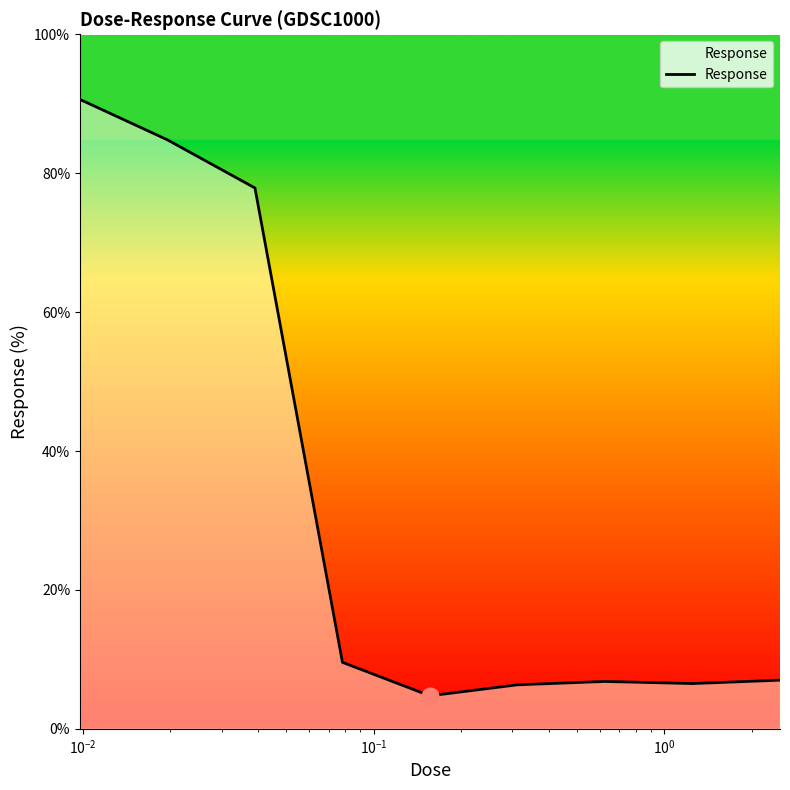

What is the difference between the maximum and minimum values?

85.9